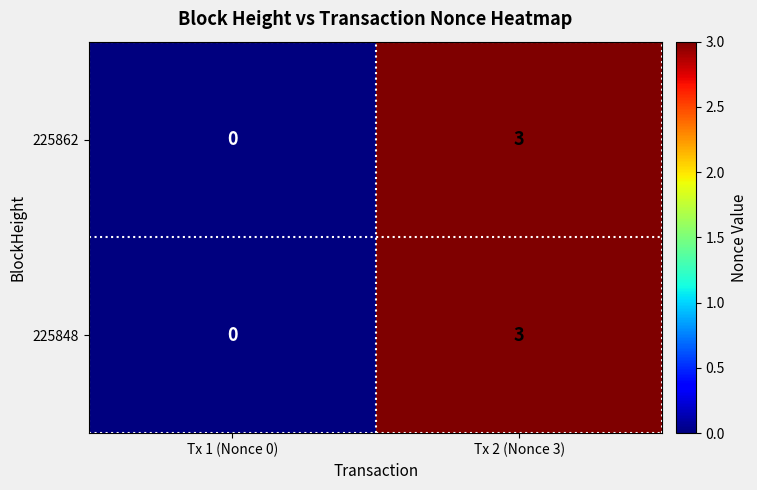

What is the sum of all 225862 values?

3